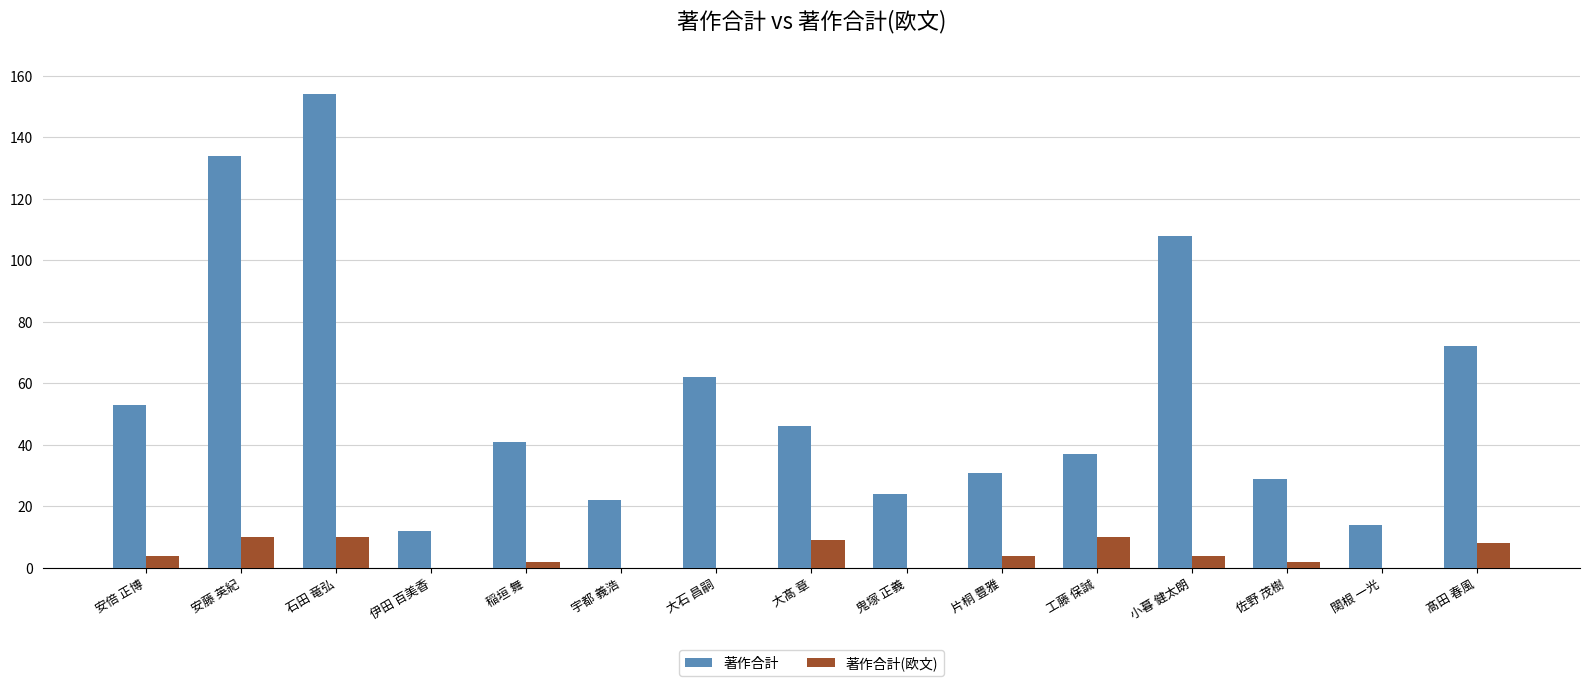

At which label does 著作合計 first exceed 41?

安倍 正博